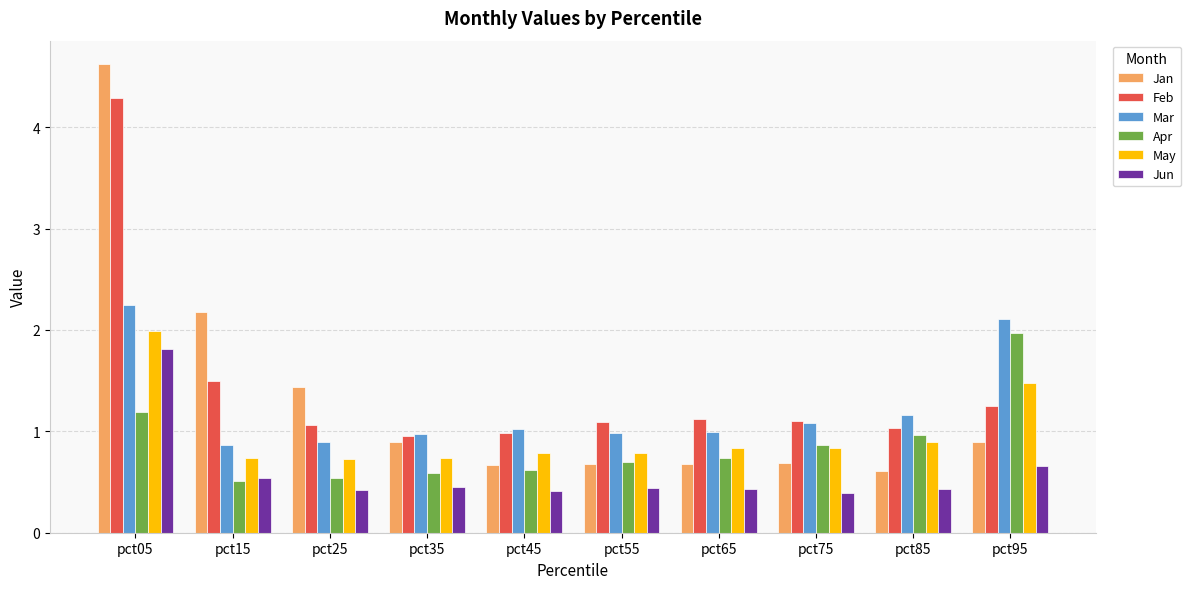

Is it true that Jun equals 1.1 at pct95?

False